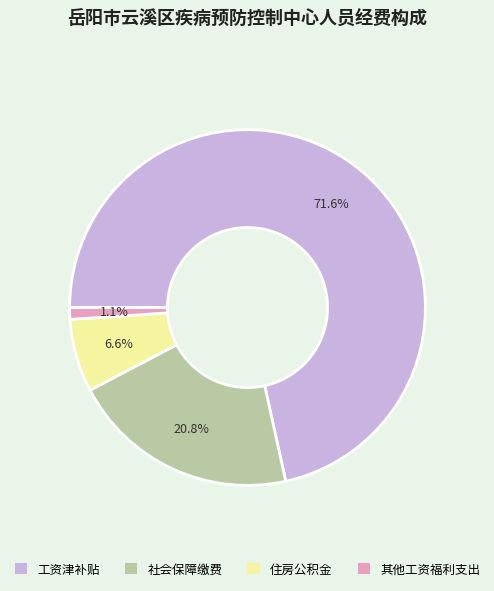

Is there a majority slice in this chart?

Yes